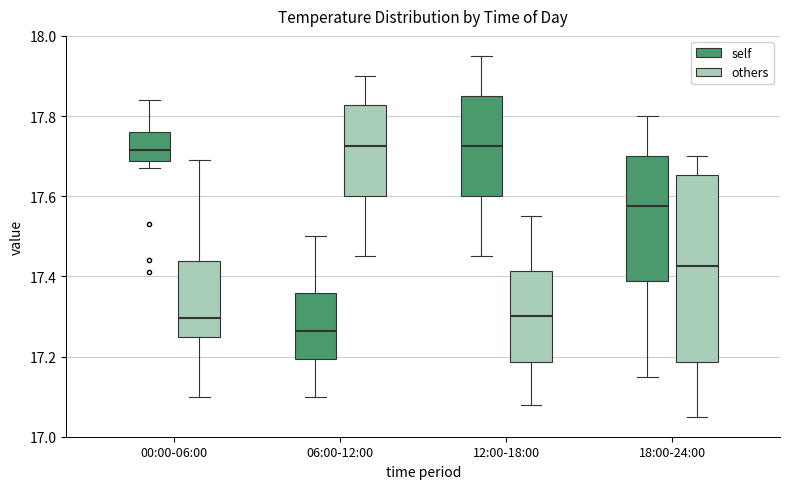

Which box is the tallest, from its lower edge to its upper edge?

18:00-24:00 (others)